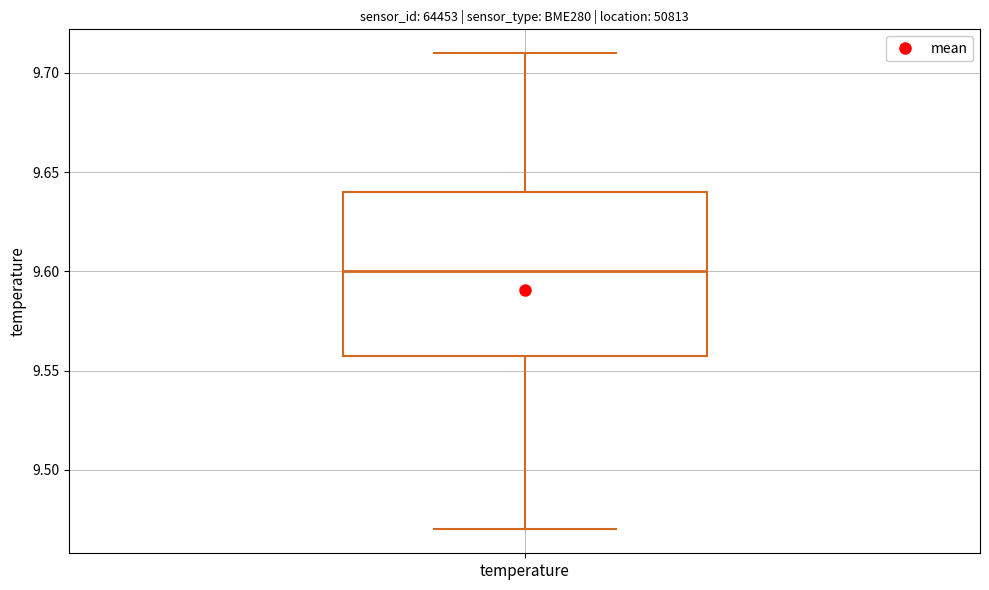

Read this box plot against the y-axis: the position of the median line, the range covered by the box, and the ends of both whiskers. The values are not printed on the chart, so give them approximately, as read against the axis.

median 9.60, box 9.56 to 9.64, whiskers 9.47 to 9.71